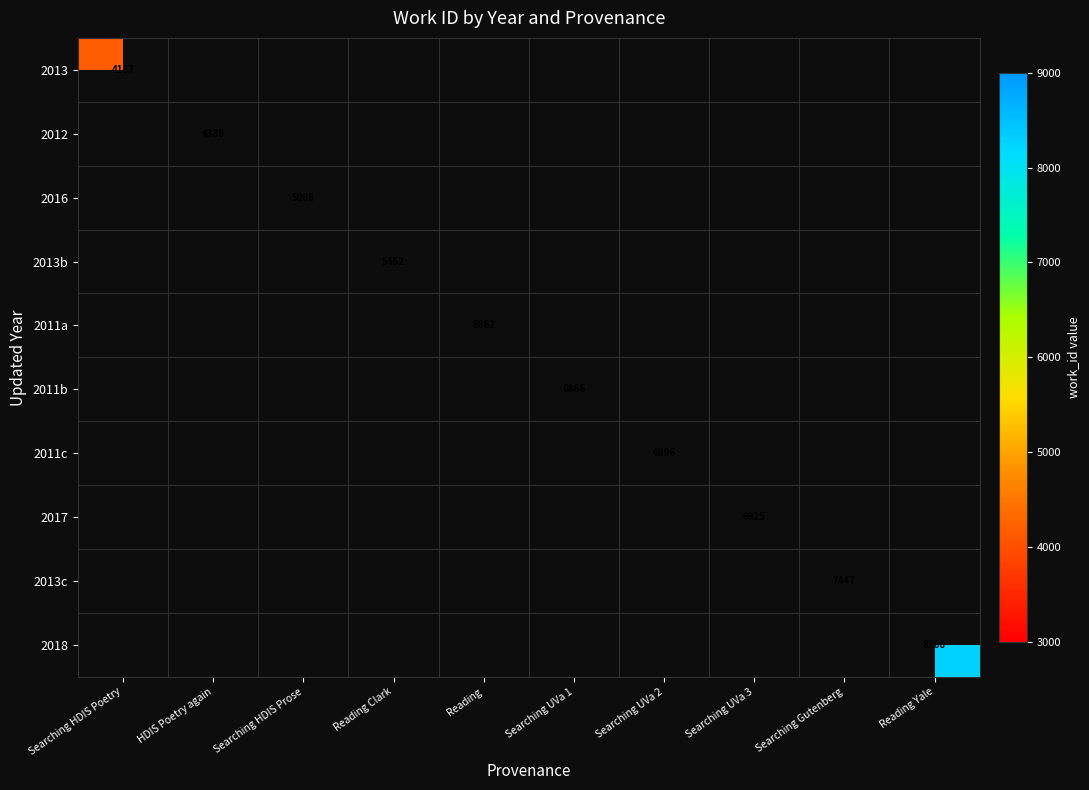

Count the number of data series in this chart.

10